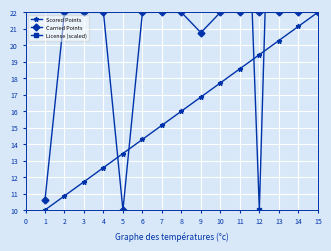

True or false: Scored Points has more than 0 interior local peaks.

False